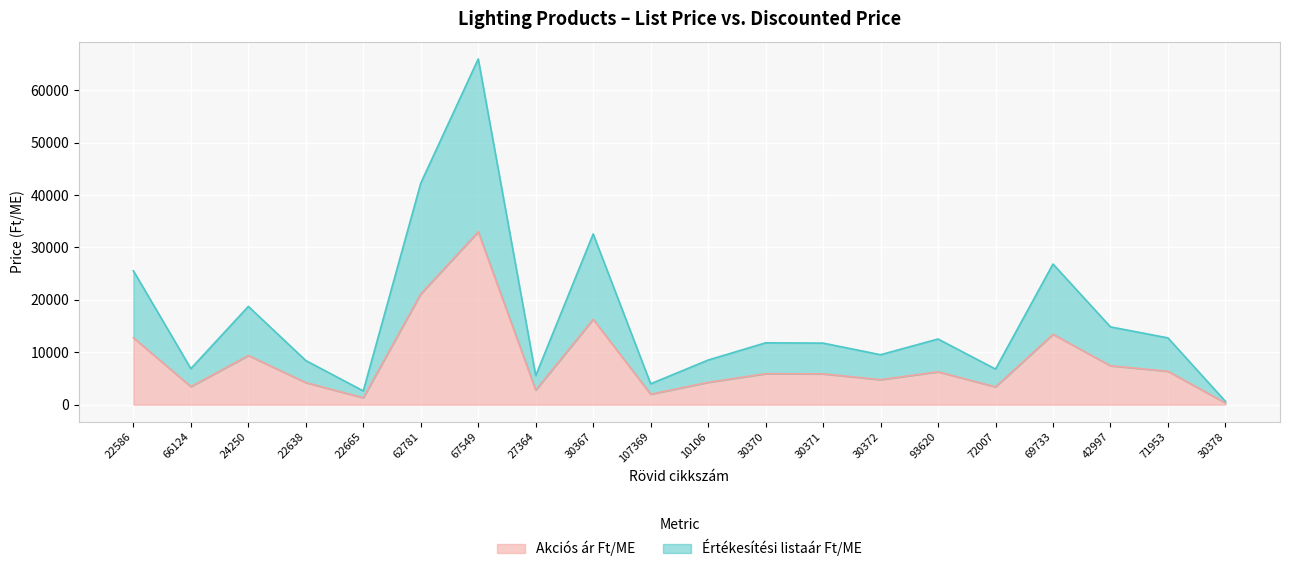

Rank the series at 71953 from highest to lowest value.

Értékesítési listaár Ft/ME, Akciós ár Ft/ME